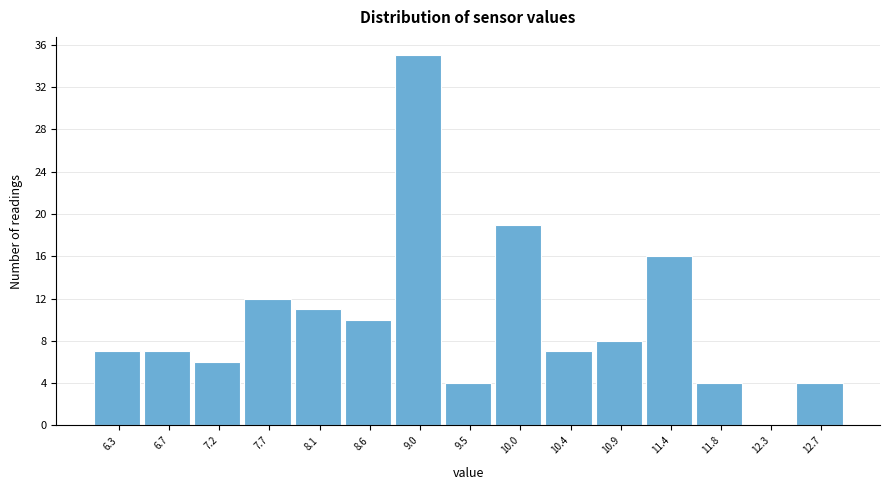

Reading left to right, what are all the values shown in this chart?

6.3=7	6.7=7	7.2=6	7.7=12	8.1=11	8.6=10	9.0=35	9.5=4	10.0=19	10.4=7	10.9=8	11.4=16	11.8=4	12.3=0	12.7=4